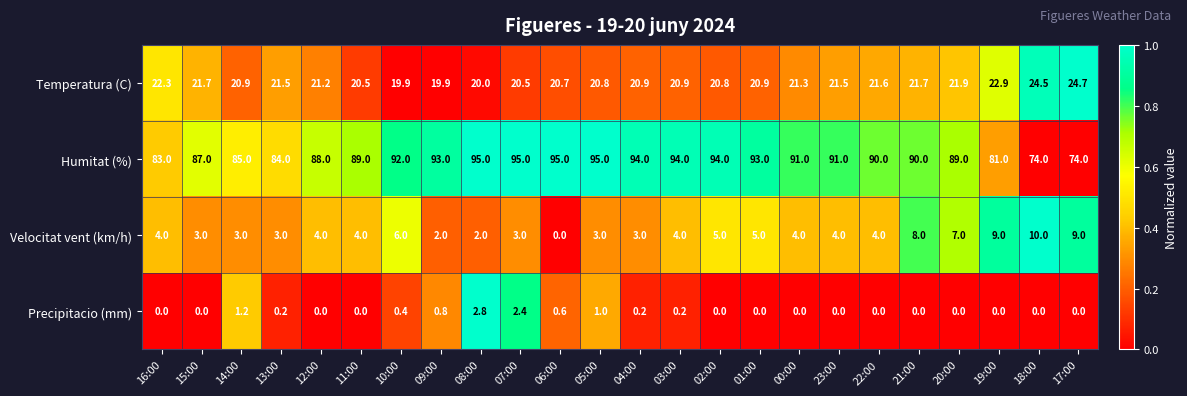

Is it true that Humitat (%) equals 148.7 at 04:00?

False